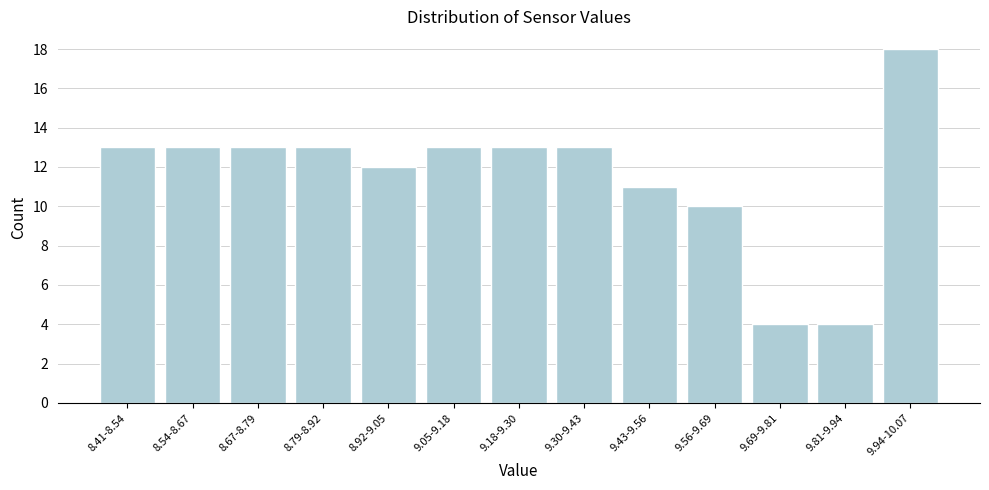

Reading left to right, transcribe all the data shown in this chart.

13	13	13	13	12	13	13	13	11	10	4	4	18